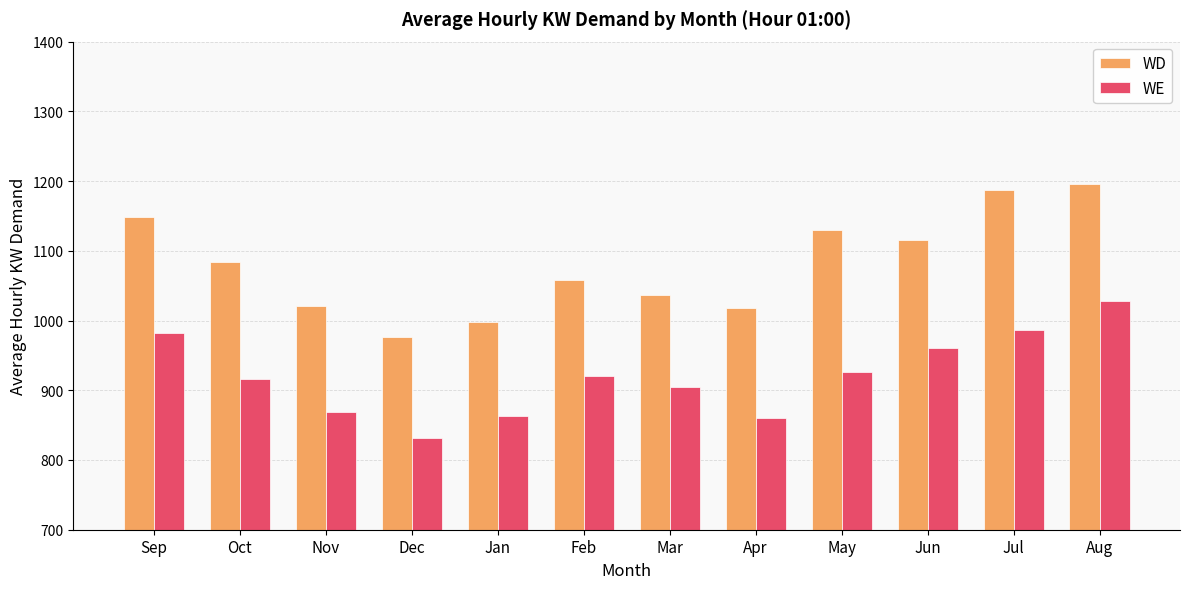

True or false: WE has a value of 200.7 at Jul.

False